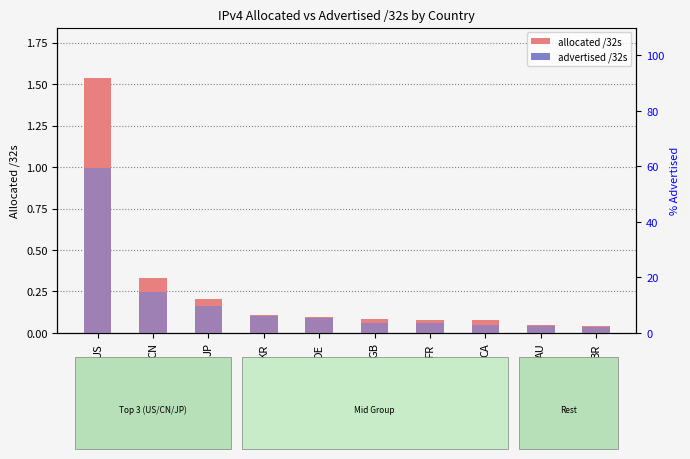

What position from the right is GB?

5